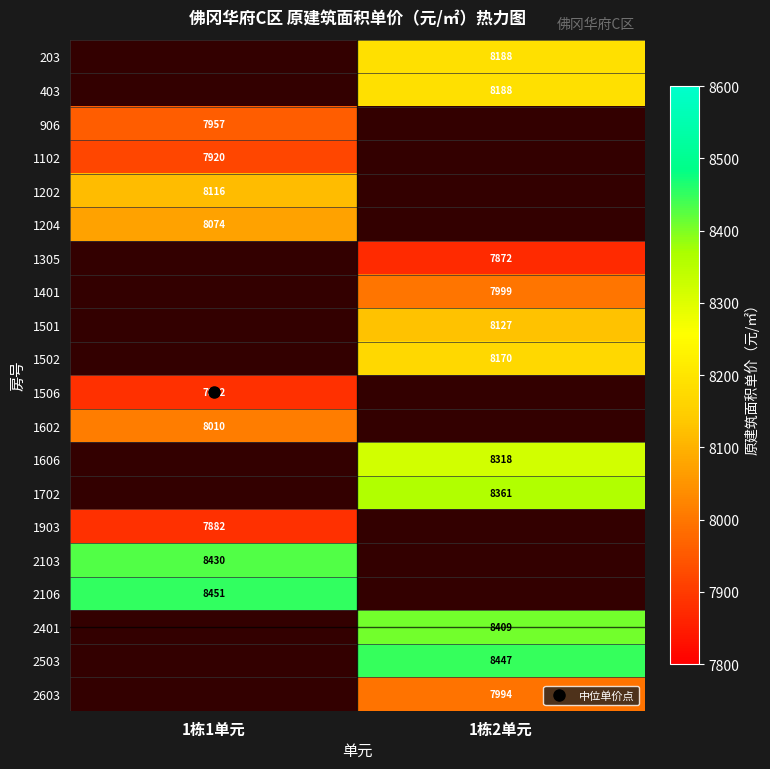

How many values in 1401 are above zero?

1